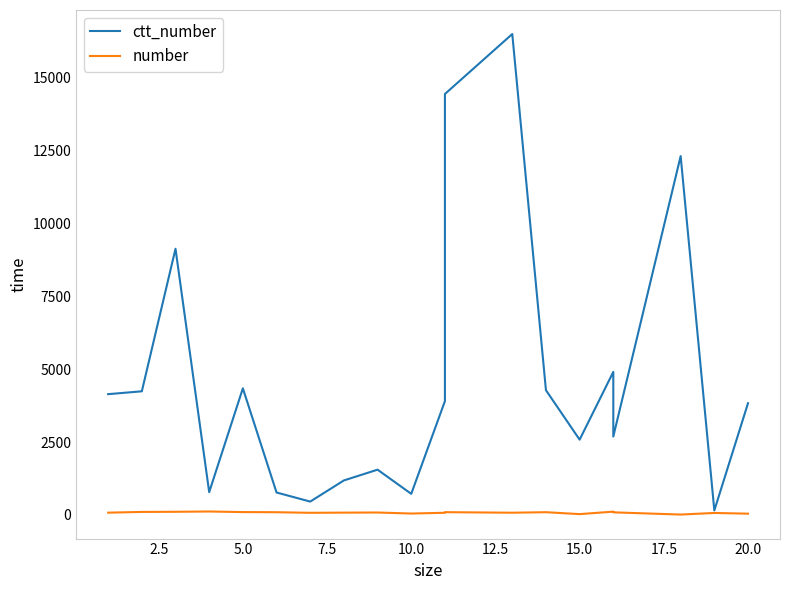

Does the chart display data point markers on the line(s)?

No